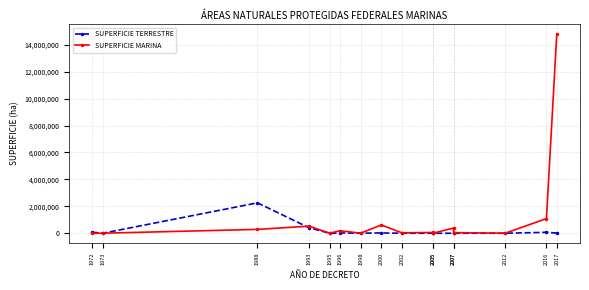

What is the approximate value of SUPERFICIE MARINA at 1973?

3788.0